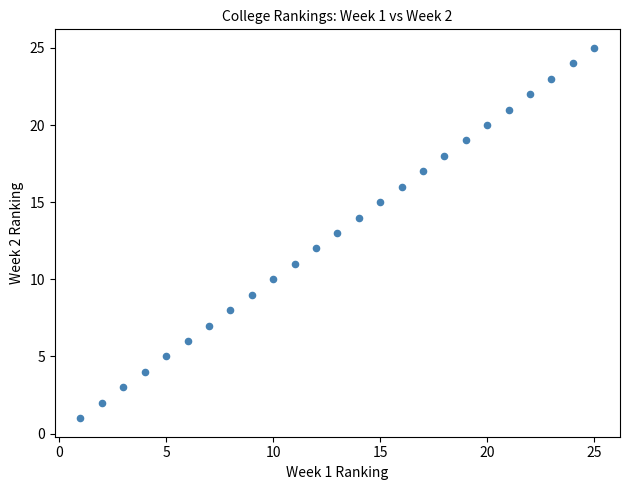

What is the range of X values (max minus min)?

24